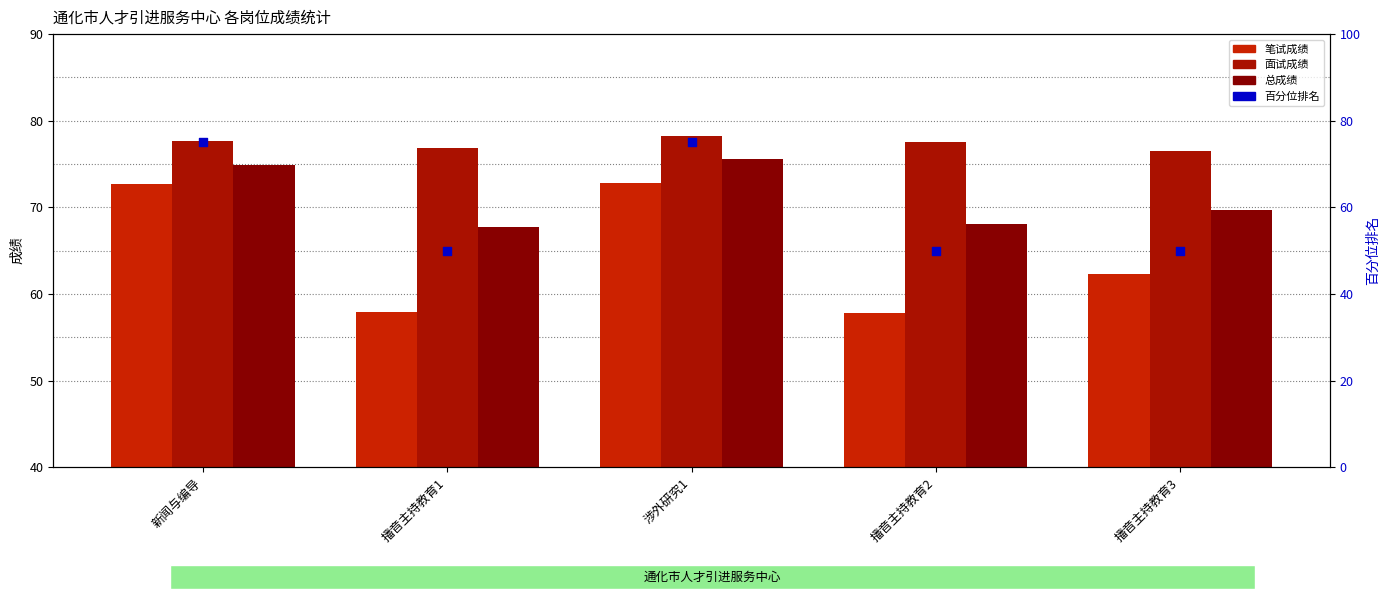

At how many categories does at least one series exceed 65?

5